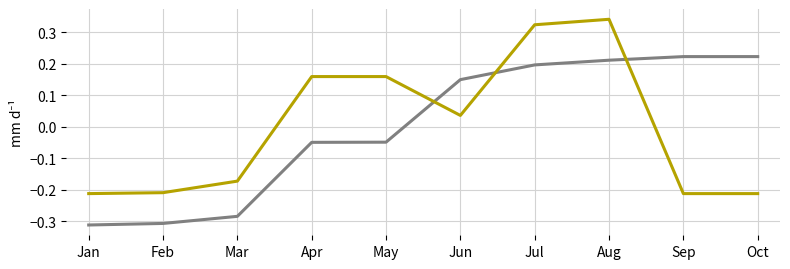

At which category is the sum across all series the highest?

Aug